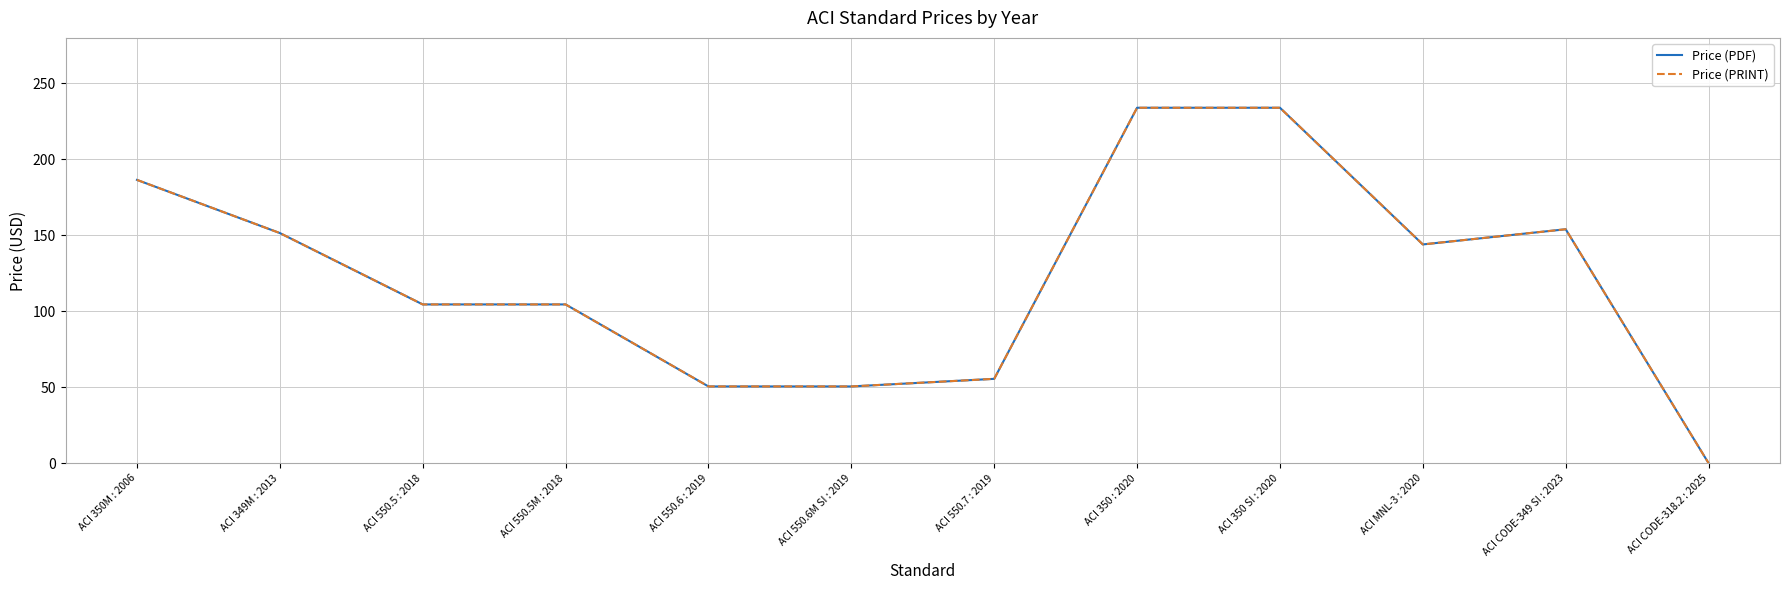

Reading left to right, transcribe all the data shown in this chart.

Price (PDF): ACI 350M : 2006=186.5	ACI 349M : 2013=151.5	ACI 550.5 : 2018=104.5	ACI 550.5M : 2018=104.5	ACI 550.6 : 2019=50.5	ACI 550.6M SI : 2019=50.5	ACI 550.7 : 2019=55.5	ACI 350 : 2020=234.0	ACI 350 SI : 2020=234.0	ACI MNL-3 : 2020=144.0	ACI CODE-349 SI : 2023=154.0	ACI CODE-318.2 : 2025=0.0
Price (PRINT): ACI 350M : 2006=186.5	ACI 349M : 2013=151.5	ACI 550.5 : 2018=104.5	ACI 550.5M : 2018=104.5	ACI 550.6 : 2019=50.5	ACI 550.6M SI : 2019=50.5	ACI 550.7 : 2019=55.5	ACI 350 : 2020=234.0	ACI 350 SI : 2020=234.0	ACI MNL-3 : 2020=144.0	ACI CODE-349 SI : 2023=154.0	ACI CODE-318.2 : 2025=0.0